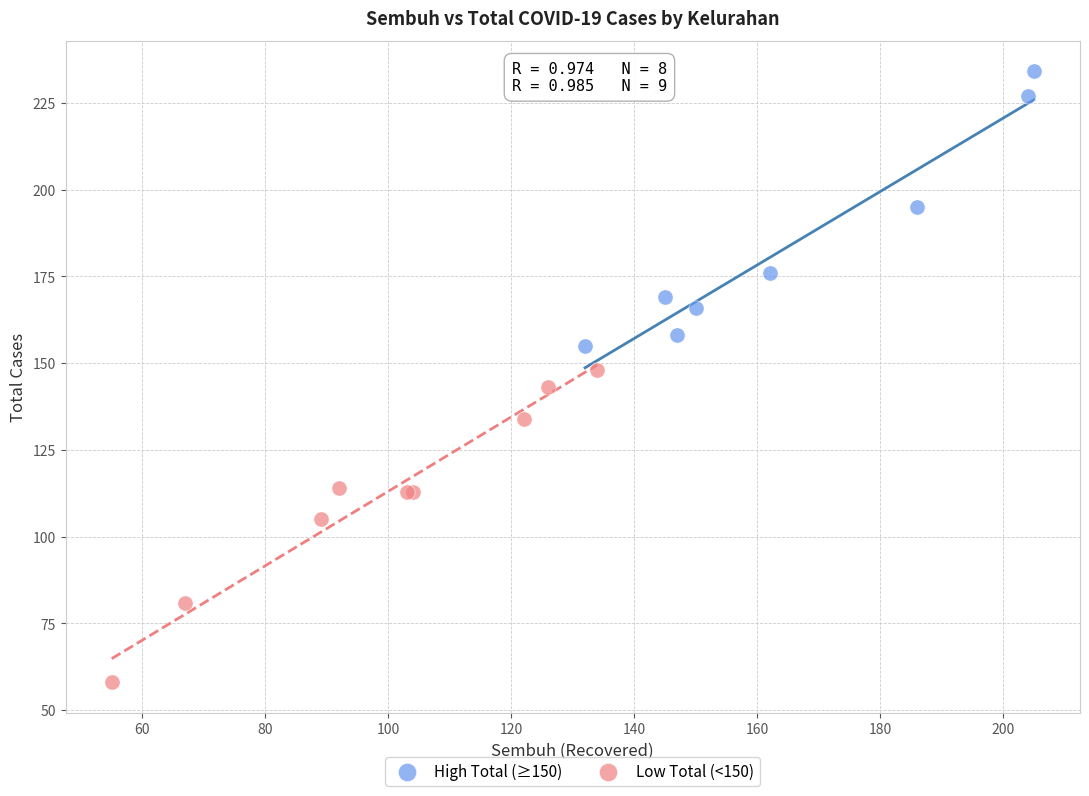

Which series contains the lowest Y value?

Low Total (<150)